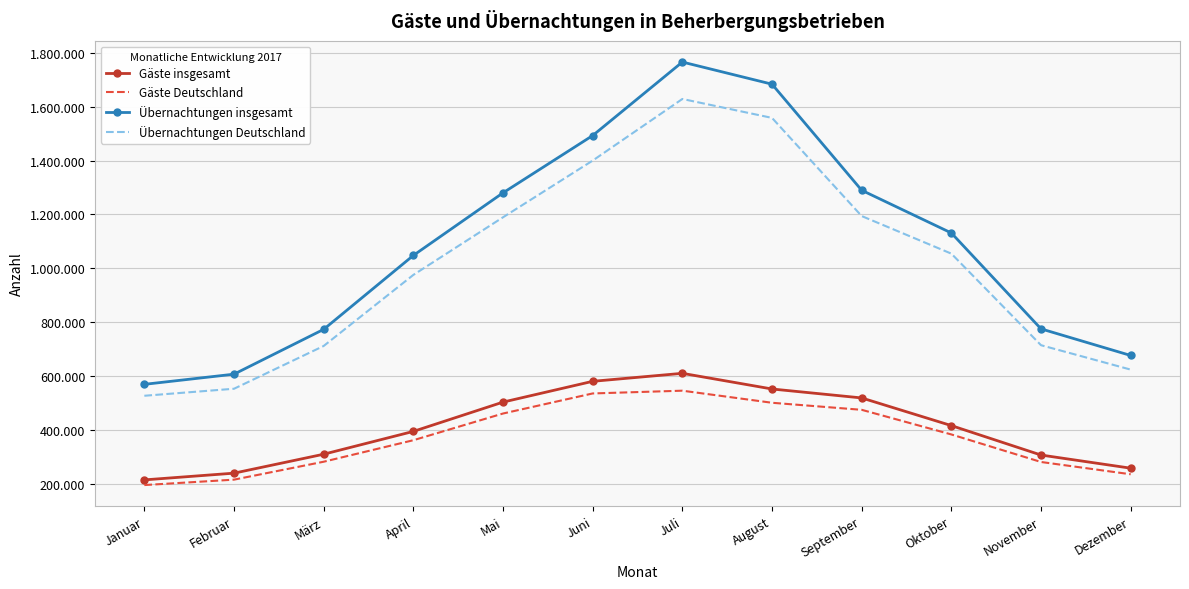

Which category has the highest value in the Übernachtungen Deutschland series?

Juli